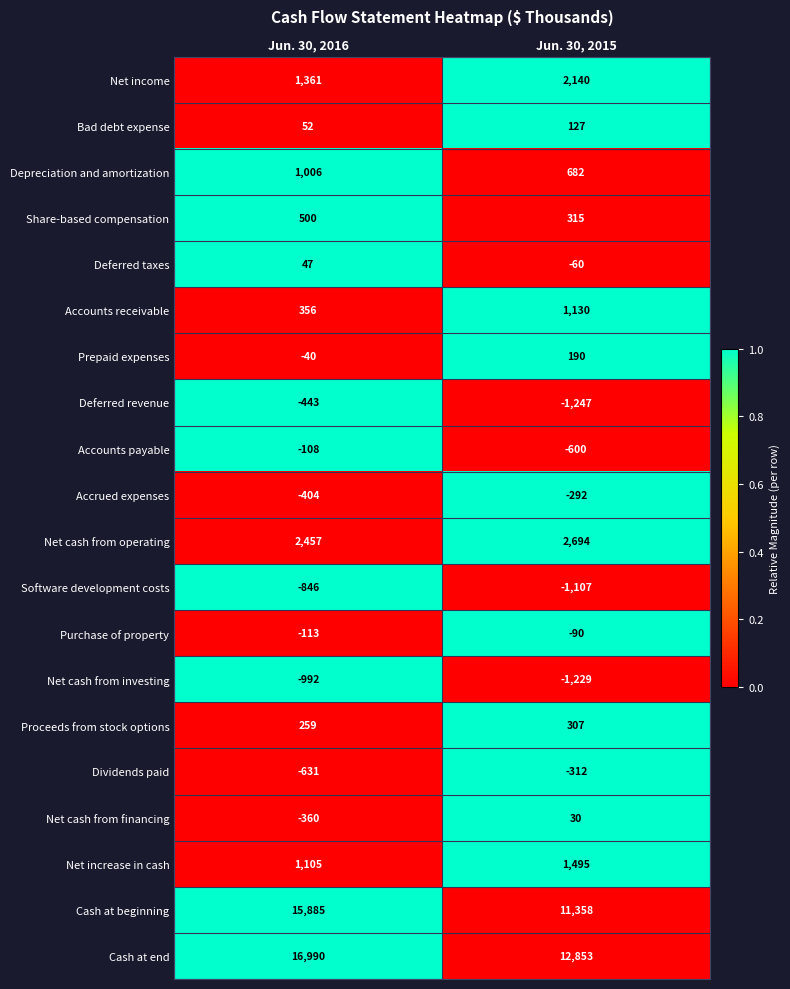

What is the difference between the highest and lowest values at Jun. 30, 2015?

14100